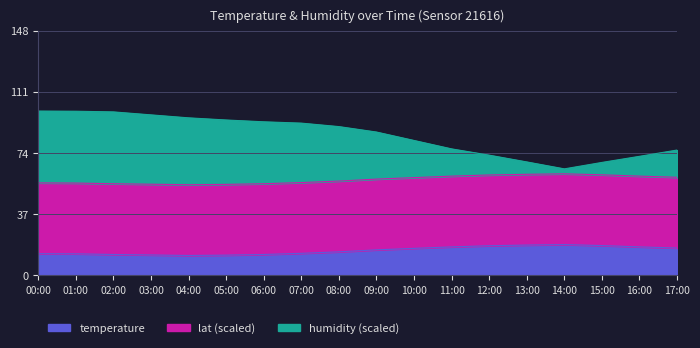

What are all the series names shown in the legend?

temperature, lat (scaled), humidity (scaled)